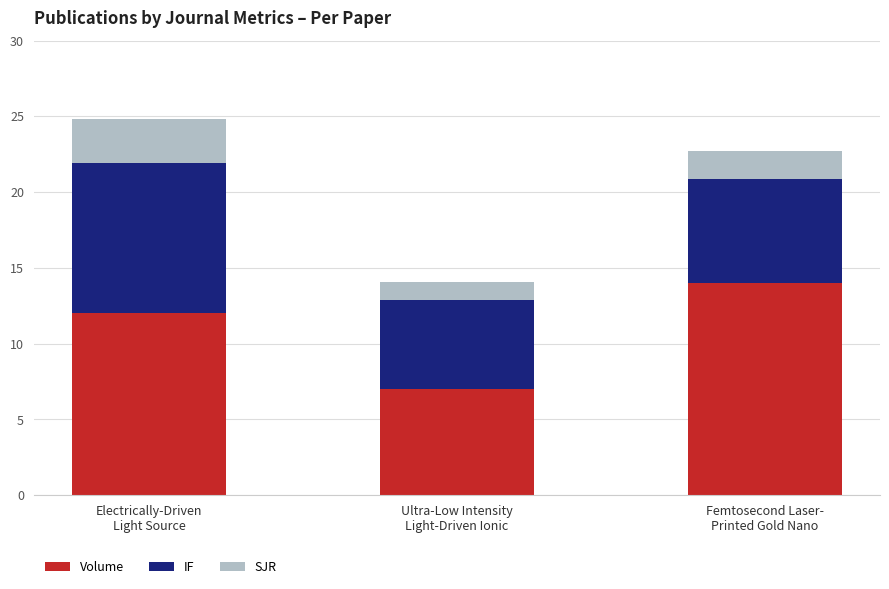

What is the lowest value of the Volume series?

7.0